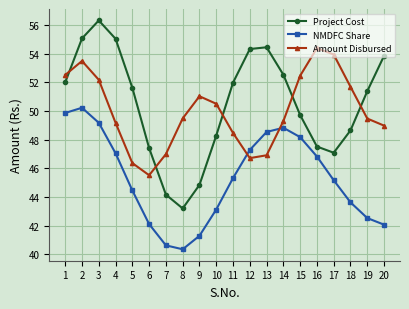

Where is the first local maximum for NMDFC Share?

2